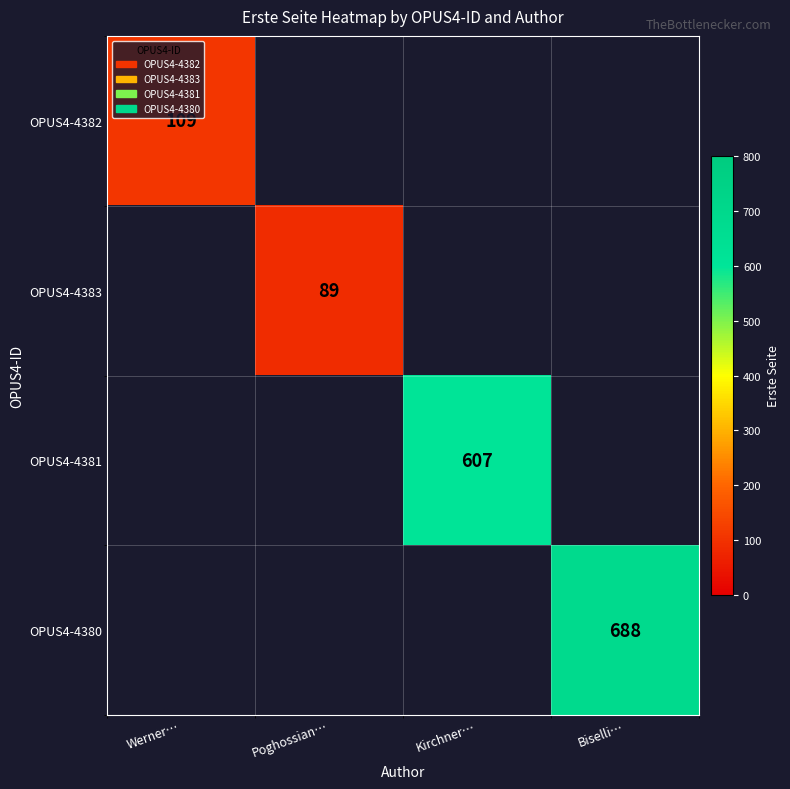

Is it true that OPUS4-4381 equals 607 at Kirchner…?

True